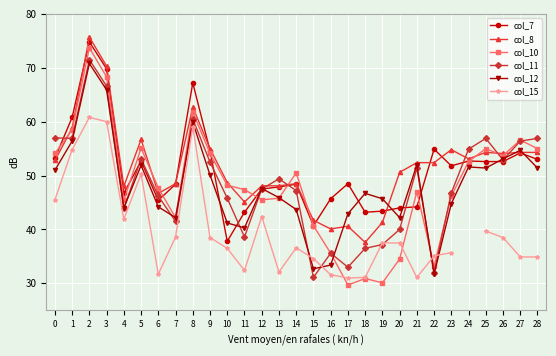

Which has a higher value, 18 or 1?

1